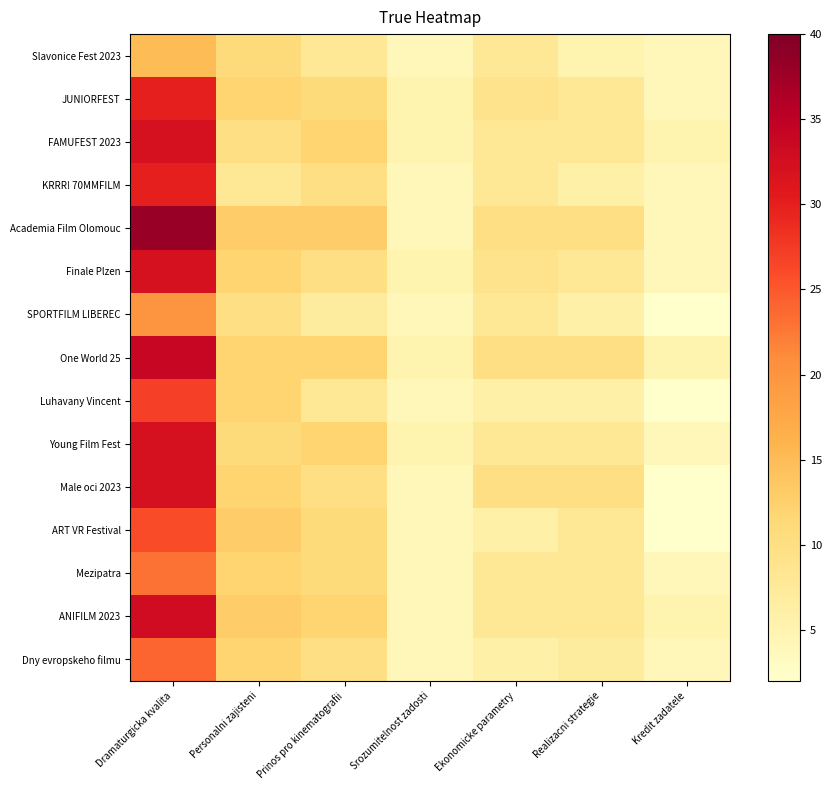

Reading left to right, transcribe all the data shown in this chart.

Slavonice Fest 2023: Dramaturgicka kvalita=15	Personalni zajisteni=11	Prinos pro kinematografii=8	Srozumitelnost zadosti=4	Ekonomicke parametry=8	Realizacni strategie=5	Kredit zadatele=4
JUNIORFEST: Dramaturgicka kvalita=30	Personalni zajisteni=12	Prinos pro kinematografii=11	Srozumitelnost zadosti=5	Ekonomicke parametry=9	Realizacni strategie=8	Kredit zadatele=4
FAMUFEST 2023: Dramaturgicka kvalita=32	Personalni zajisteni=10	Prinos pro kinematografii=12	Srozumitelnost zadosti=5	Ekonomicke parametry=8	Realizacni strategie=8	Kredit zadatele=5
KRRR! 70MMFILM: Dramaturgicka kvalita=30	Personalni zajisteni=8	Prinos pro kinematografii=10	Srozumitelnost zadosti=4	Ekonomicke parametry=8	Realizacni strategie=6	Kredit zadatele=4
Academia Film Olomouc: Dramaturgicka kvalita=38	Personalni zajisteni=13	Prinos pro kinematografii=13	Srozumitelnost zadosti=4	Ekonomicke parametry=10	Realizacni strategie=10	Kredit zadatele=4
Finale Plzen: Dramaturgicka kvalita=32	Personalni zajisteni=12	Prinos pro kinematografii=10	Srozumitelnost zadosti=5	Ekonomicke parametry=9	Realizacni strategie=8	Kredit zadatele=4
SPORTFILM LIBEREC: Dramaturgicka kvalita=20	Personalni zajisteni=10	Prinos pro kinematografii=7	Srozumitelnost zadosti=4	Ekonomicke parametry=8	Realizacni strategie=6	Kredit zadatele=2
One World 25: Dramaturgicka kvalita=34	Personalni zajisteni=12	Prinos pro kinematografii=12	Srozumitelnost zadosti=5	Ekonomicke parametry=10	Realizacni strategie=10	Kredit zadatele=5
Luhavany Vincent: Dramaturgicka kvalita=27	Personalni zajisteni=12	Prinos pro kinematografii=8	Srozumitelnost zadosti=4	Ekonomicke parametry=6	Realizacni strategie=6	Kredit zadatele=2
Young Film Fest: Dramaturgicka kvalita=32	Personalni zajisteni=11	Prinos pro kinematografii=12	Srozumitelnost zadosti=5	Ekonomicke parametry=8	Realizacni strategie=8	Kredit zadatele=4
Male oci 2023: Dramaturgicka kvalita=32	Personalni zajisteni=12	Prinos pro kinematografii=10	Srozumitelnost zadosti=4	Ekonomicke parametry=10	Realizacni strategie=10	Kredit zadatele=2
ART VR Festival: Dramaturgicka kvalita=26	Personalni zajisteni=13	Prinos pro kinematografii=11	Srozumitelnost zadosti=4	Ekonomicke parametry=6	Realizacni strategie=8	Kredit zadatele=2
Mezipatra: Dramaturgicka kvalita=23	Personalni zajisteni=12	Prinos pro kinematografii=11	Srozumitelnost zadosti=4	Ekonomicke parametry=8	Realizacni strategie=8	Kredit zadatele=4
ANIFILM 2023: Dramaturgicka kvalita=33	Personalni zajisteni=13	Prinos pro kinematografii=12	Srozumitelnost zadosti=4	Ekonomicke parametry=8	Realizacni strategie=8	Kredit zadatele=5
Dny evropskeho filmu: Dramaturgicka kvalita=24	Personalni zajisteni=12	Prinos pro kinematografii=10	Srozumitelnost zadosti=4	Ekonomicke parametry=6	Realizacni strategie=7	Kredit zadatele=4